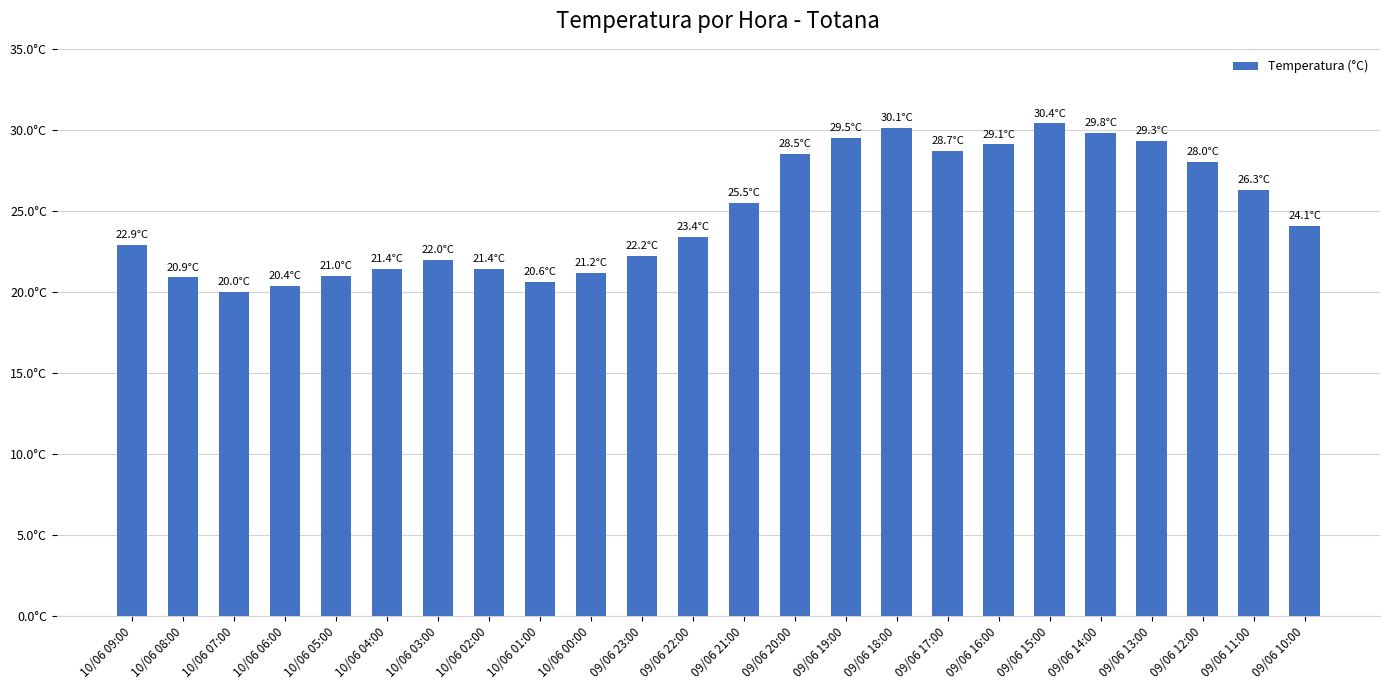

What is the label of the 17th bar from the left?

09/06 17:00